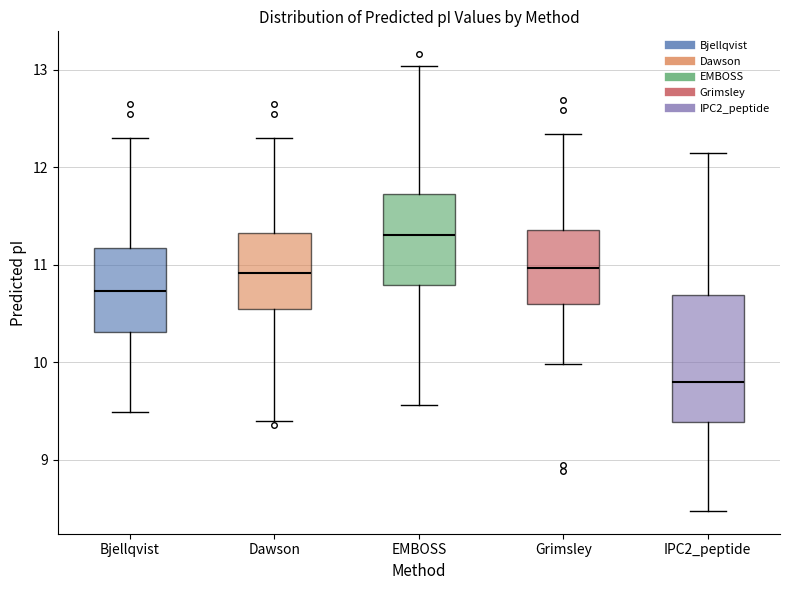

Comparing the boxes themselves (not the whiskers), which one is the tallest?

IPC2_peptide